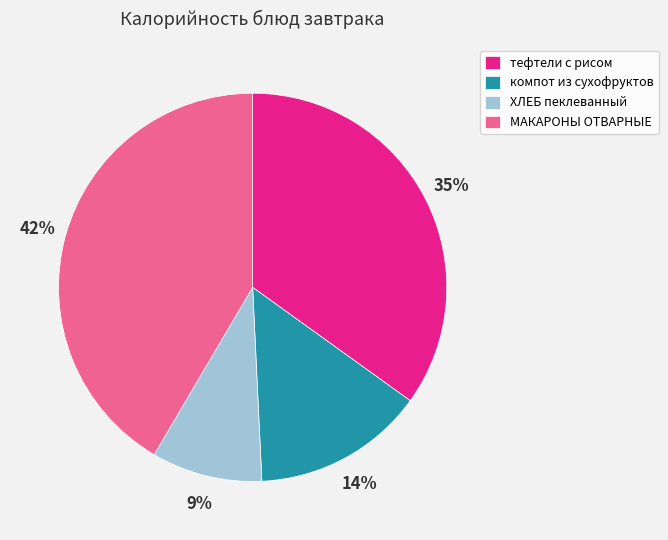

To the nearest percent, what portion does ХЛЕБ пеклеванный represent?

9%